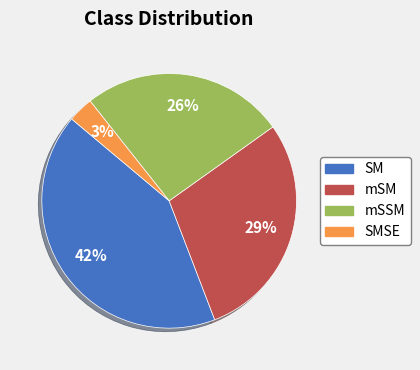

Count the number of slices in the pie.

4